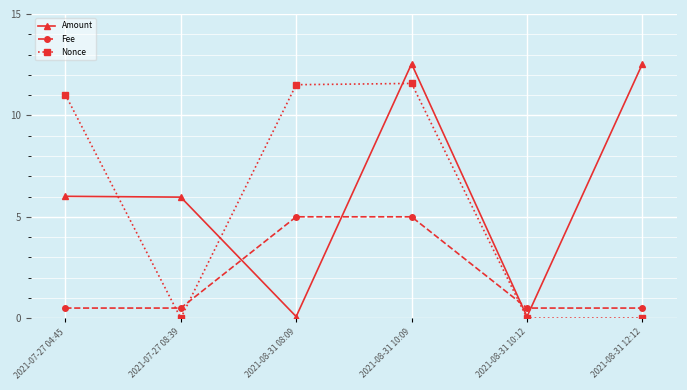

List the series in order of their peak value, highest first.

Amount, Nonce, Fee